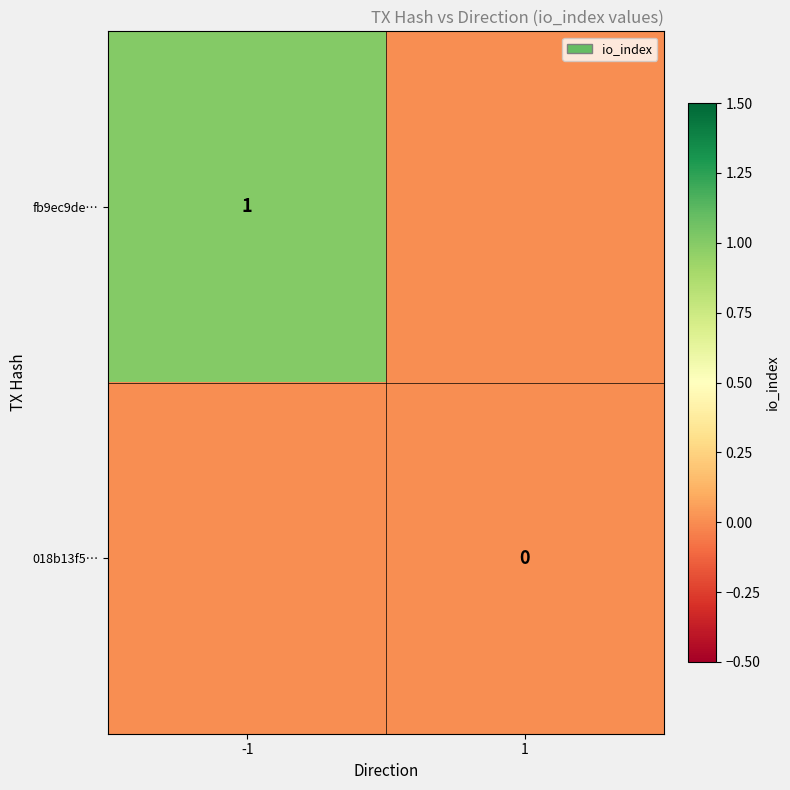

Rank the series by their average value, from lowest to highest.

018b13f5…, fb9ec9de…